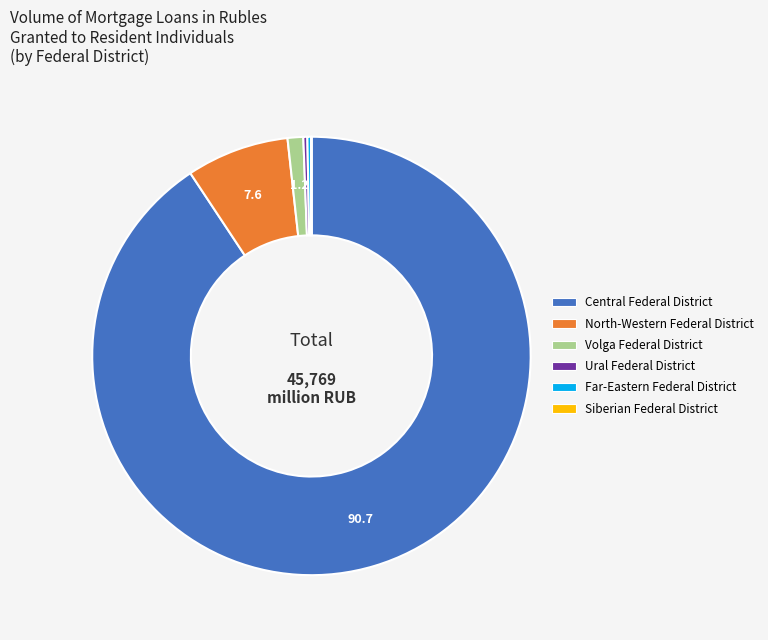

Does any single category account for the majority?

Yes